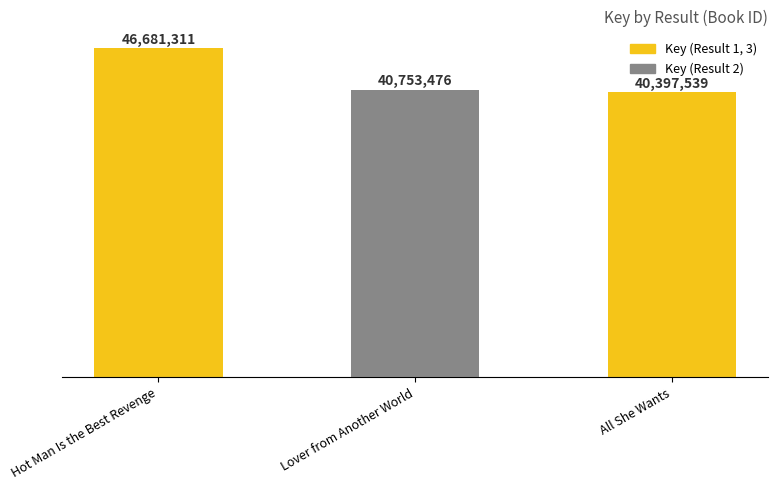

Reading right to left, list all the values displayed in this chart.

40397539	40753476	46681311